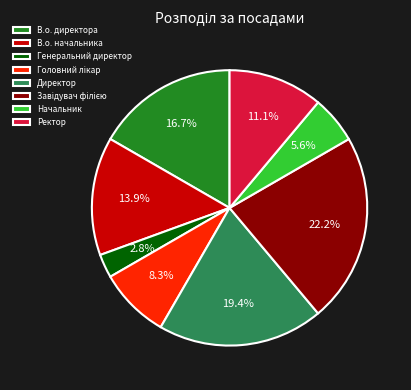

Approximately how many times larger is the value at В.о. начальника compared to Начальник?

2.5